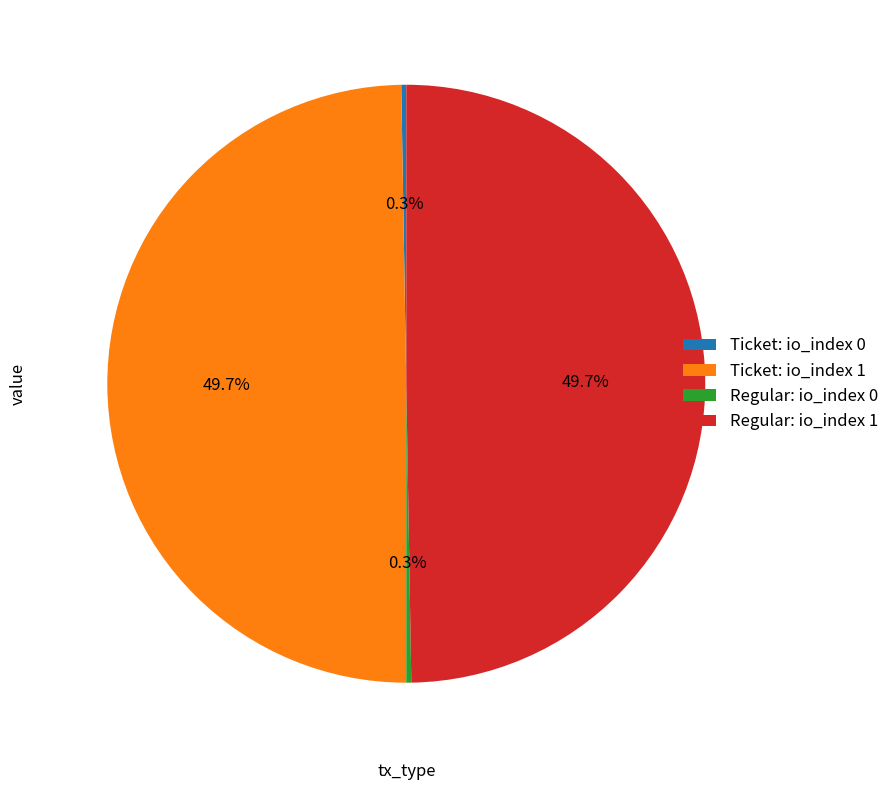

To the nearest percent, what is the difference between the largest and smallest slice percentages?

49%